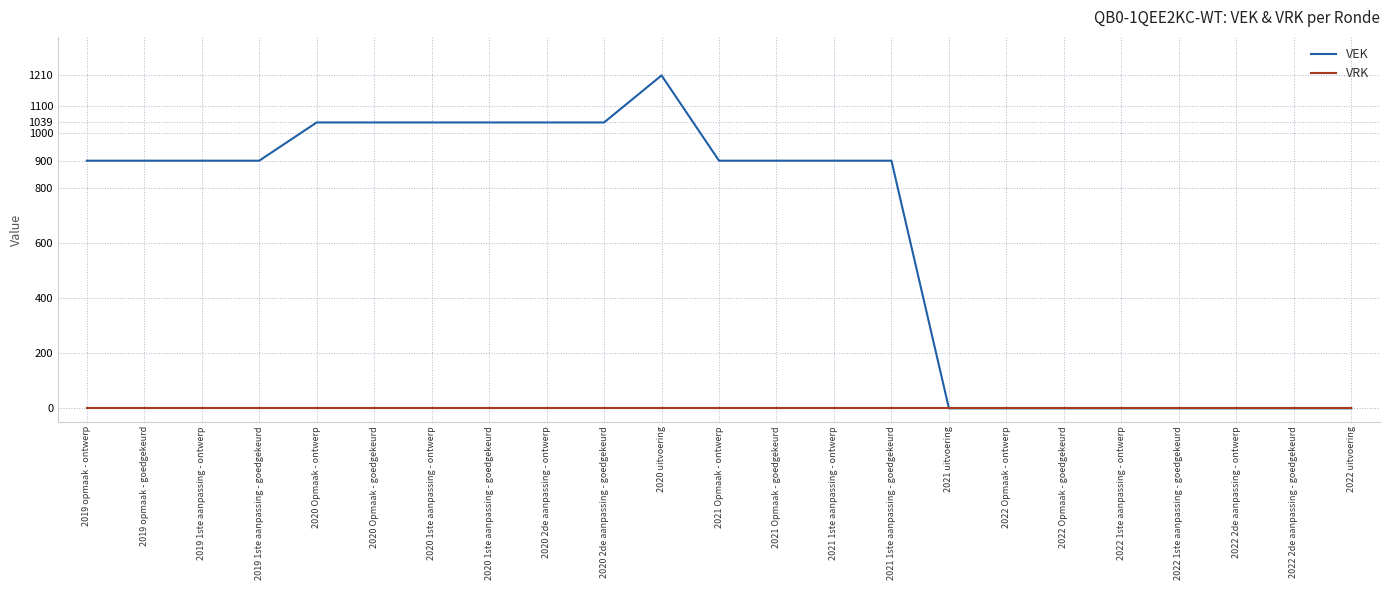

Which series has the largest range (max minus min)?

VEK